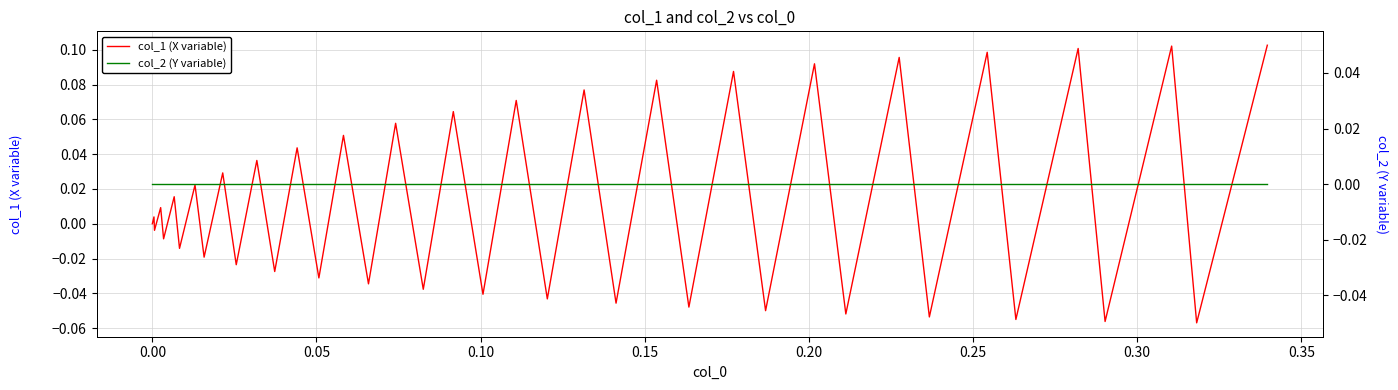

At how many categories does at least one series exceed 0?

20